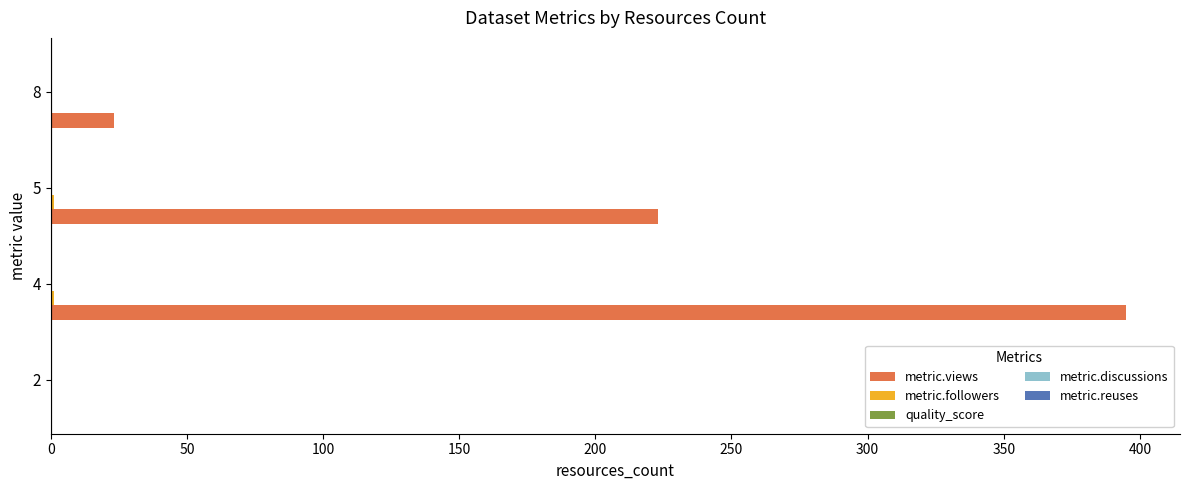

What is the sum of all metric.views values?

641.0